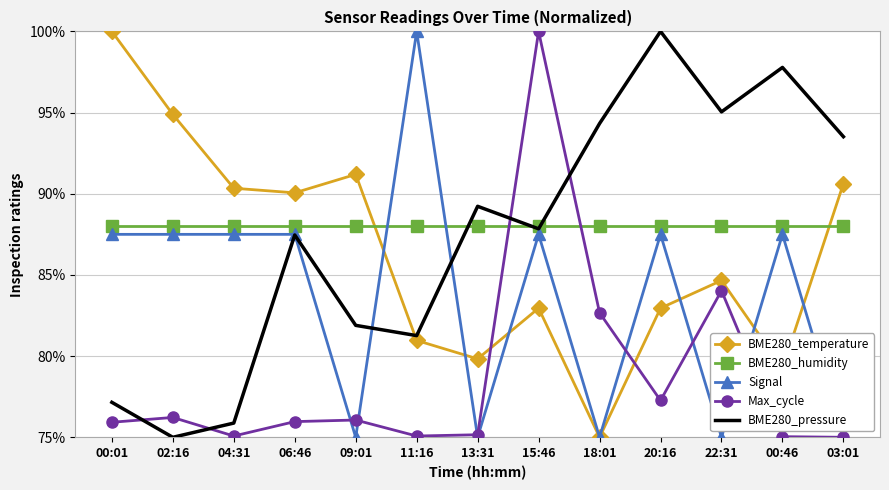

What is the sum of the BME280_pressure values at 00:01 and 02:16?

152.2